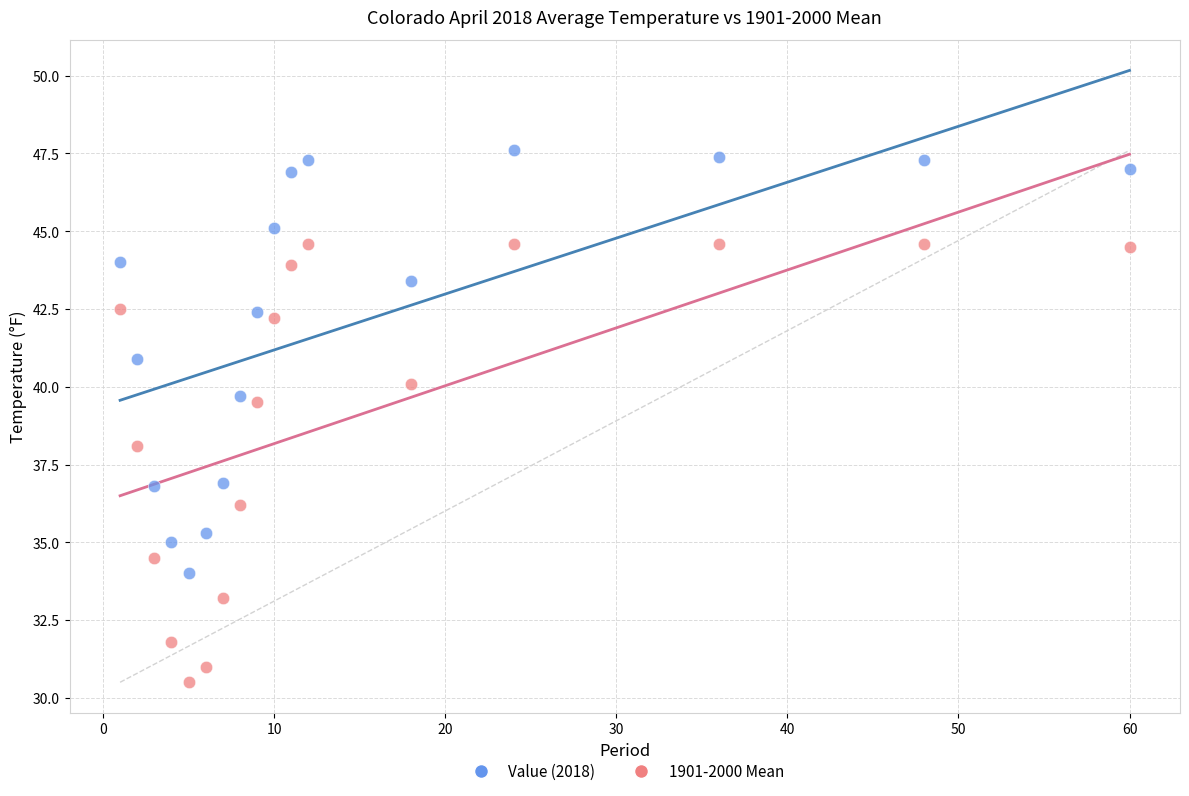

Which series has the widest spread of Y values?

1901-2000 Mean